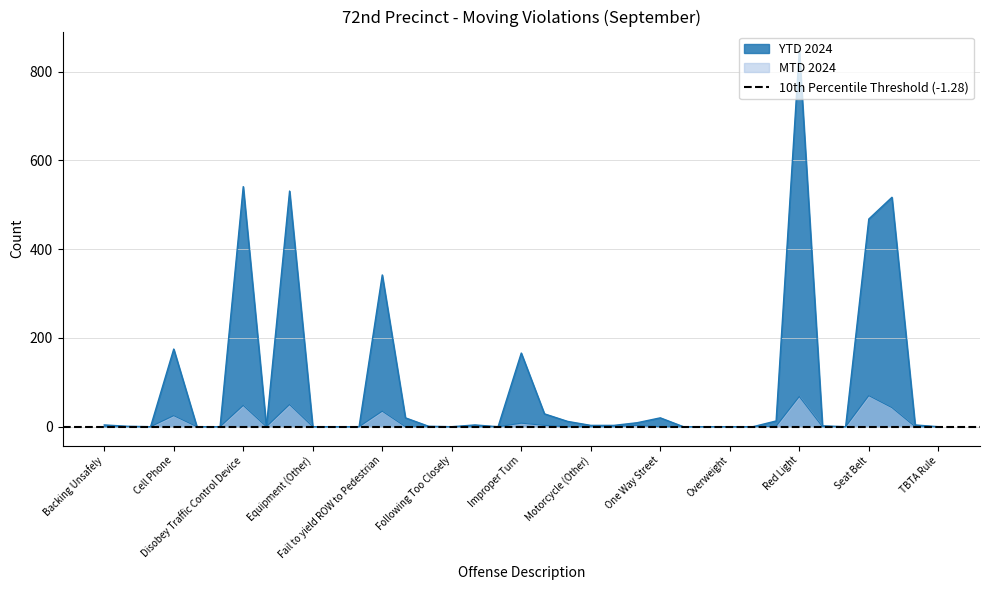

What is the label of the 28th point from the right?

Equipment (Other)